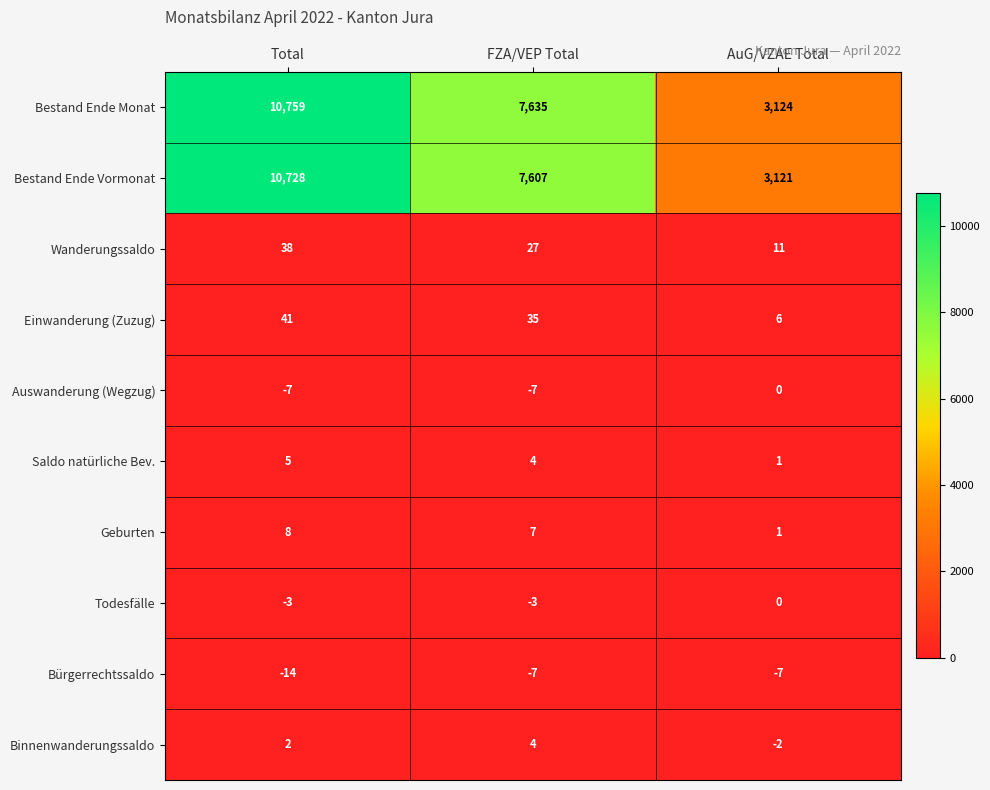

Count the Bürgerrechtssaldo values in the range -14 to -7.

3